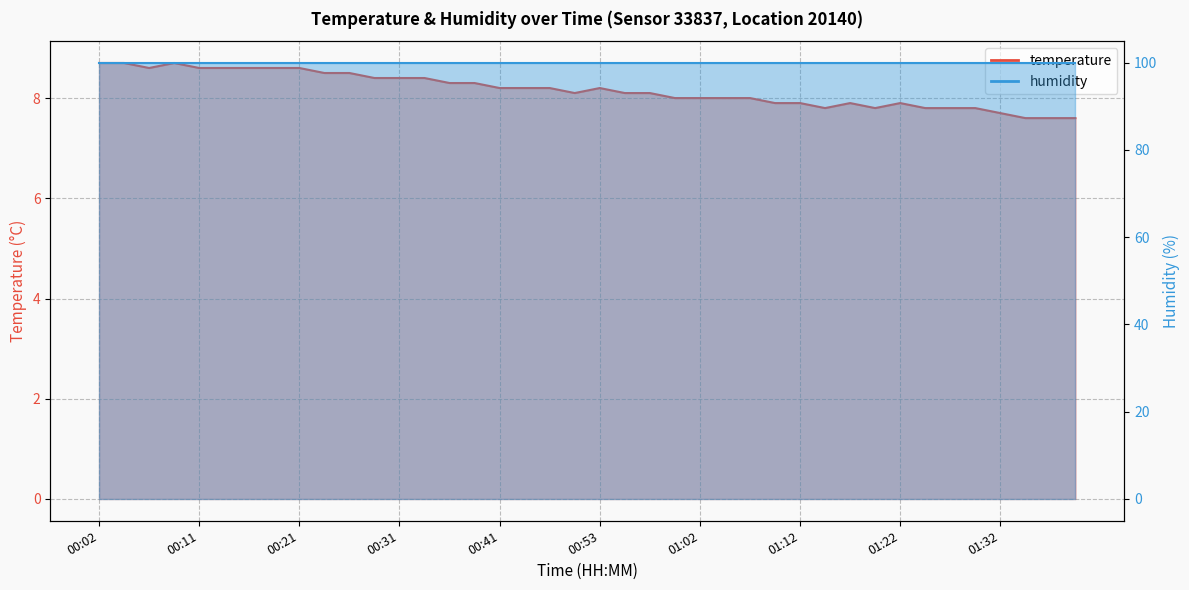

What is the difference between the maximum and minimum values?

1.1